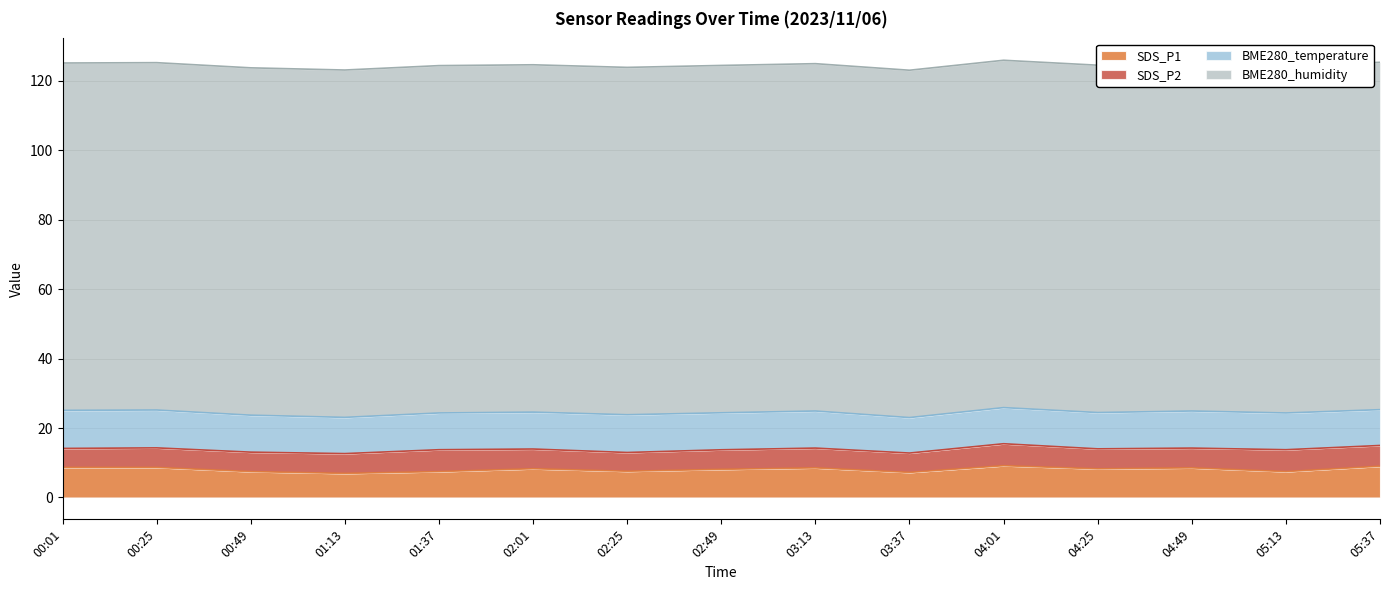

At which category is the sum across all series the highest?

04:01